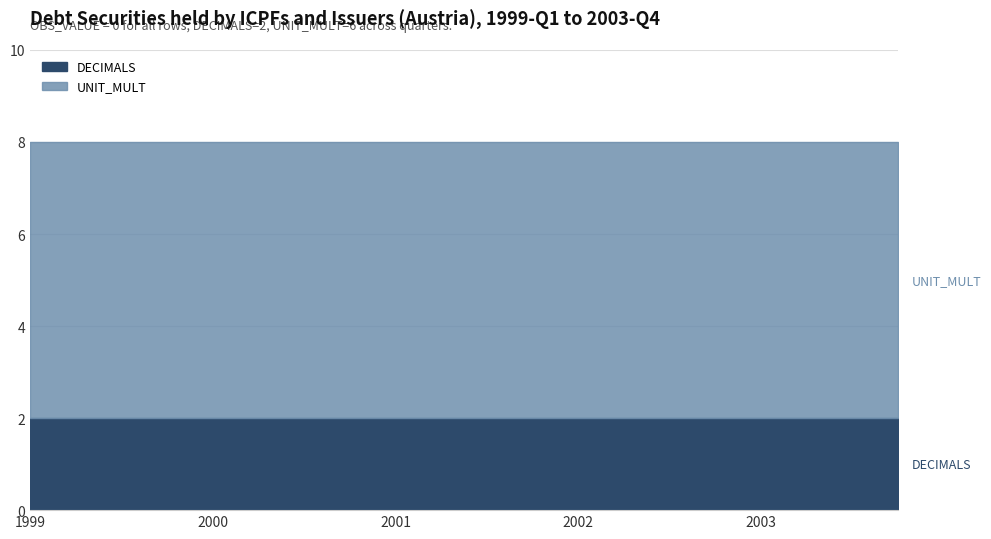

List the series in order of their overall mean, highest first.

UNIT_MULT, DECIMALS